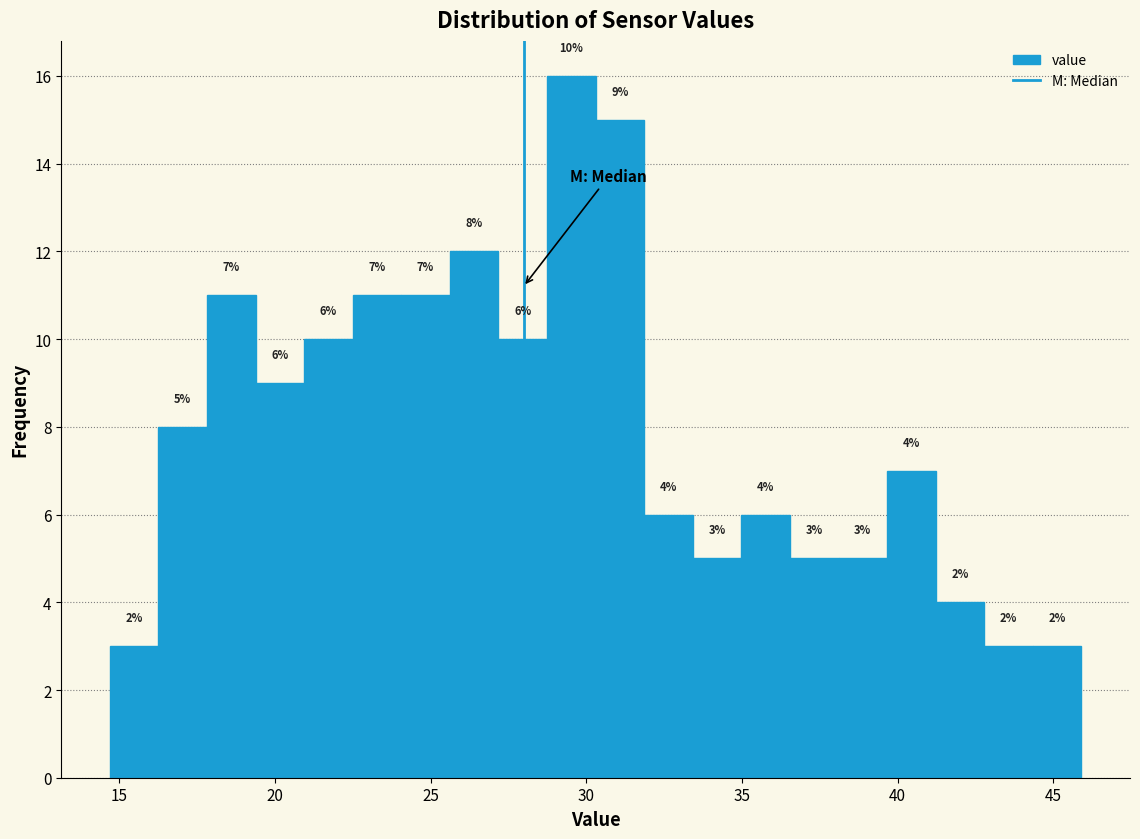

Read against the x-axis, roughly where is the centre of the tallest bar?

29.5